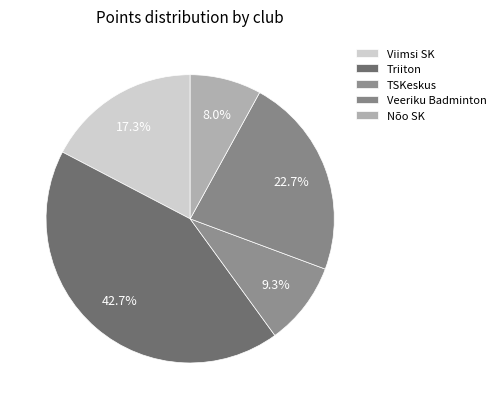

Count the number of slices in the pie.

5